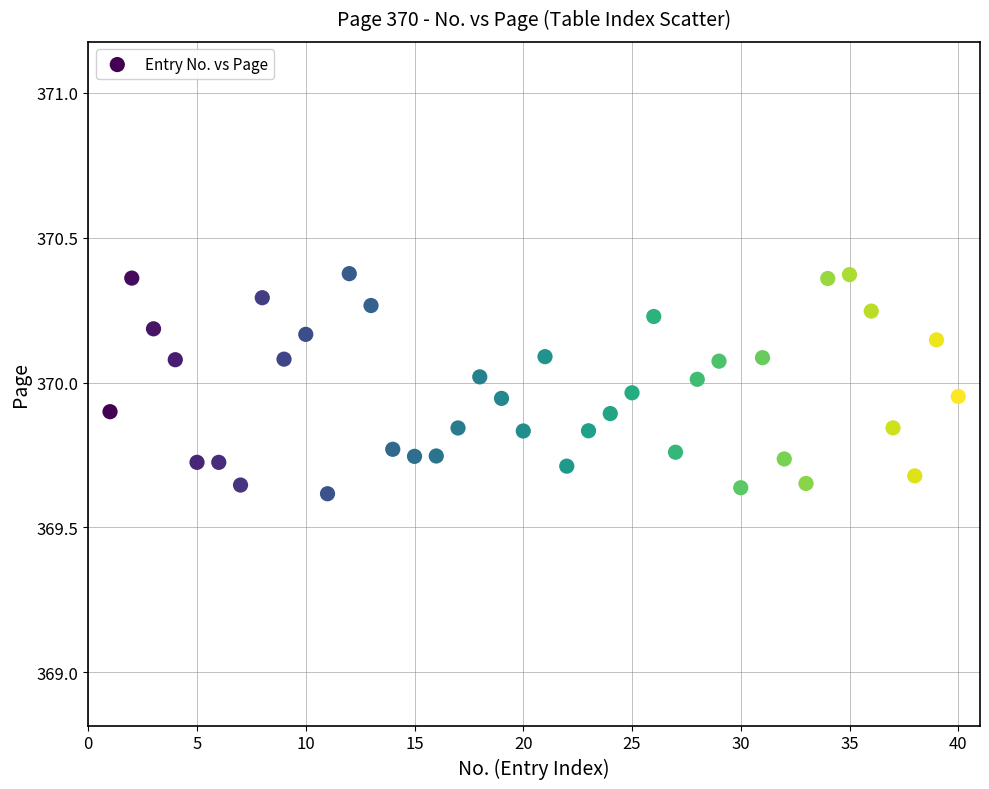

What is the range of Y values (max minus min)?

0.8